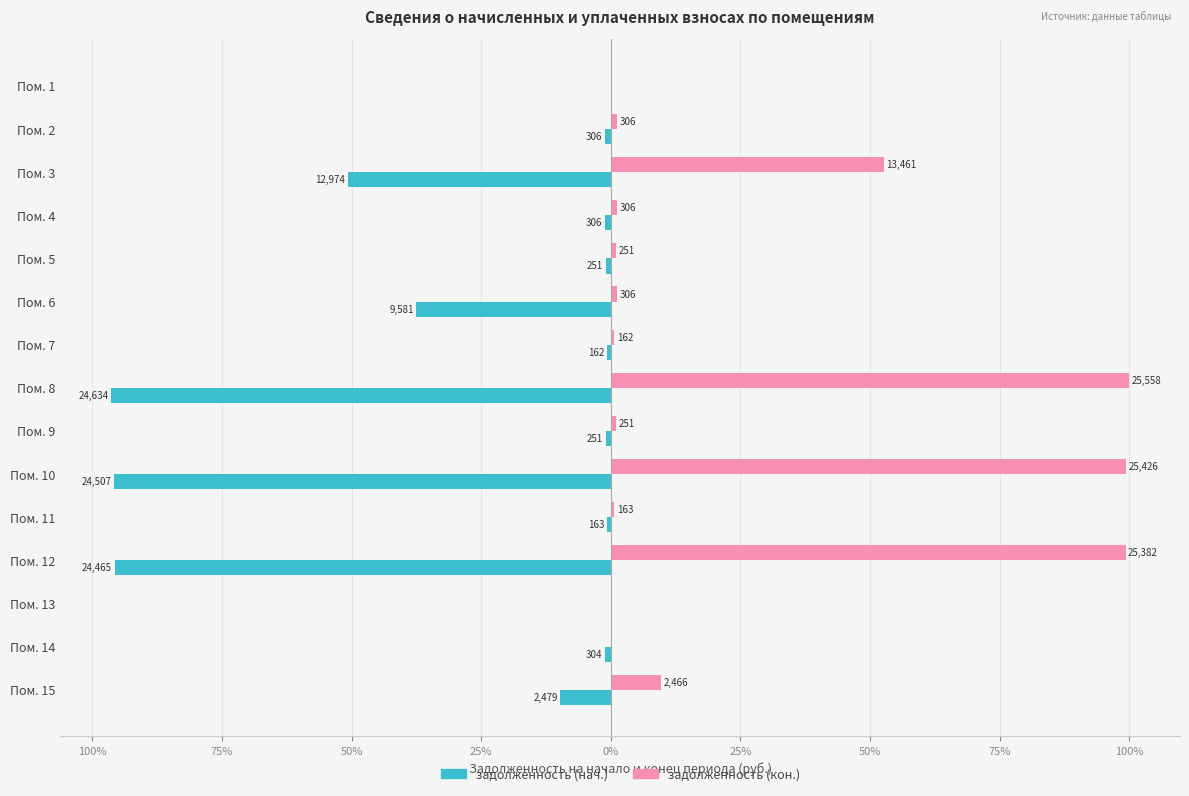

At how many categories does at least one series exceed 78?

3